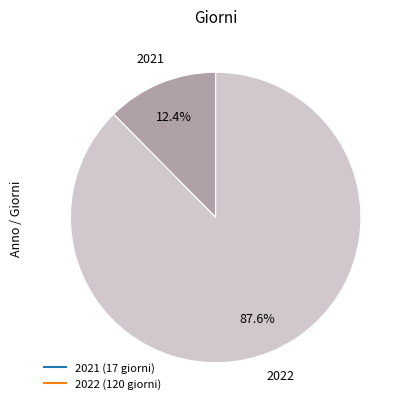

Do 2022 and 2021 together represent more than half of the pie?

Yes